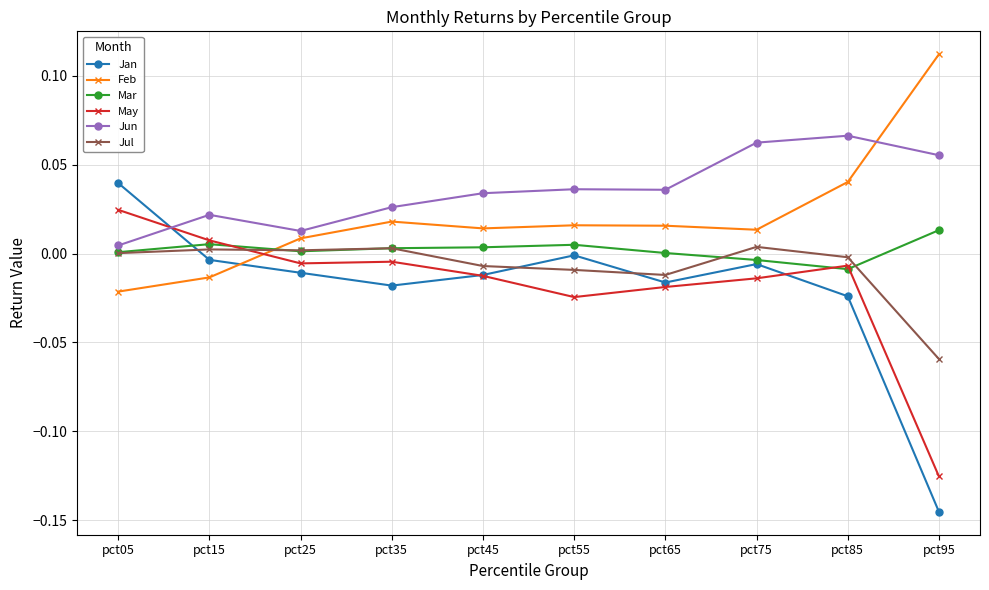

What is the sum of all Feb values?

0.2